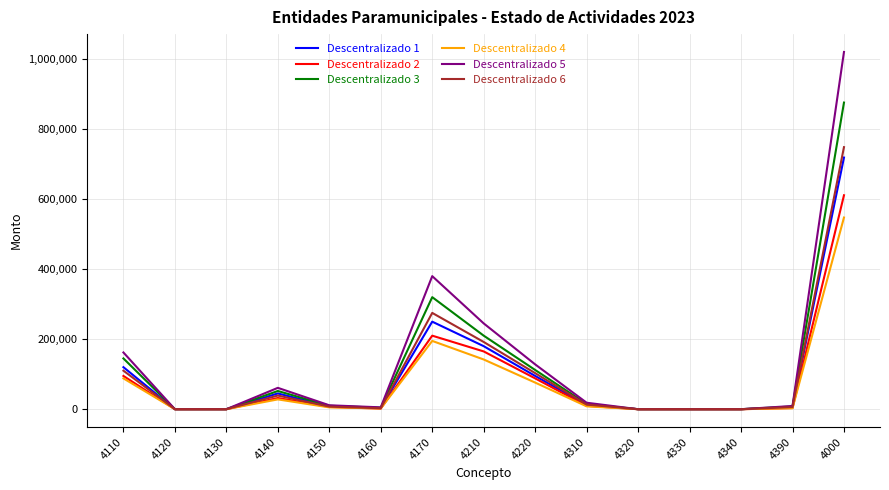

Which series has the largest range (max minus min)?

Descentralizado 5